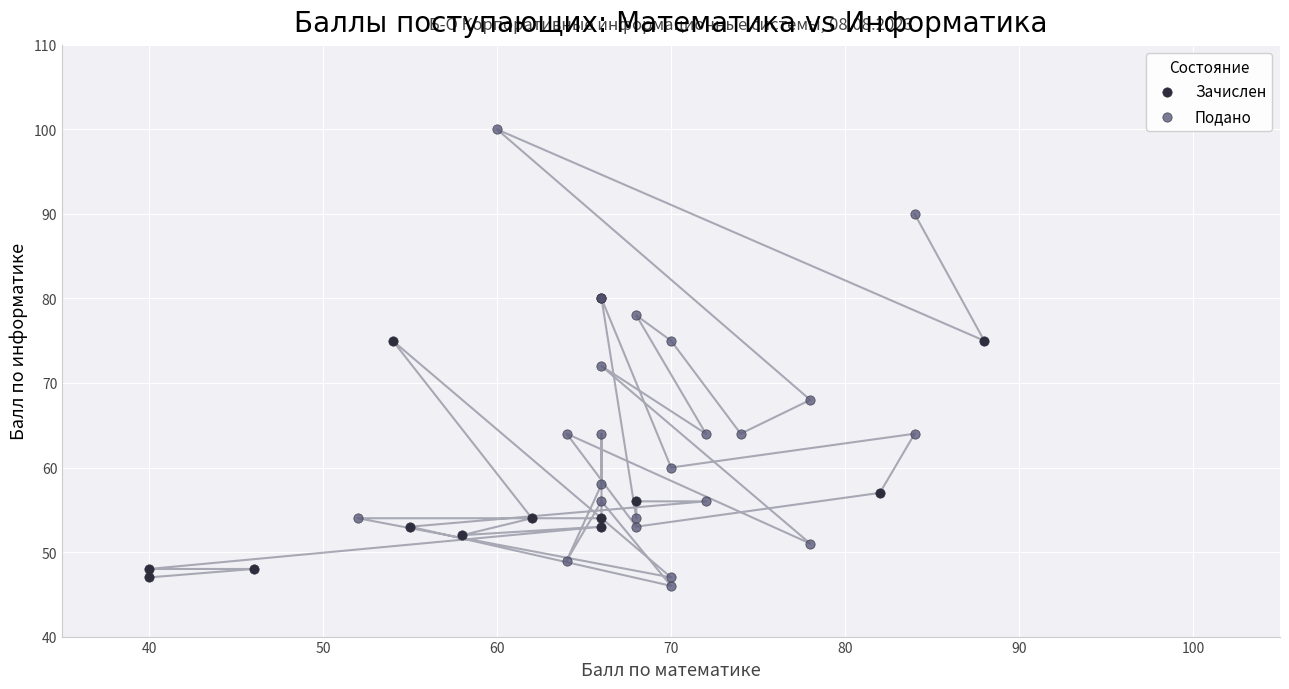

Which series contains the highest Y value?

Подано